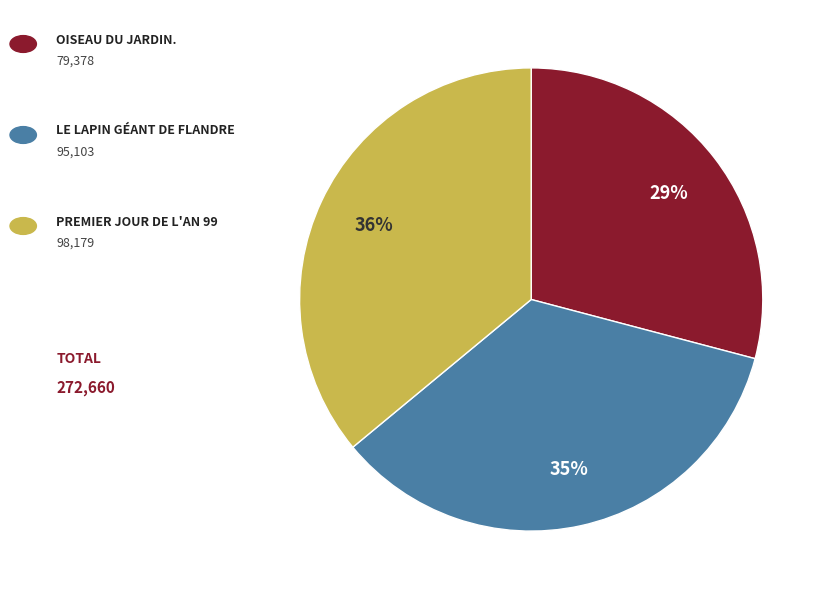

To the nearest percent, what is the difference between the largest and smallest slice percentages?

7%